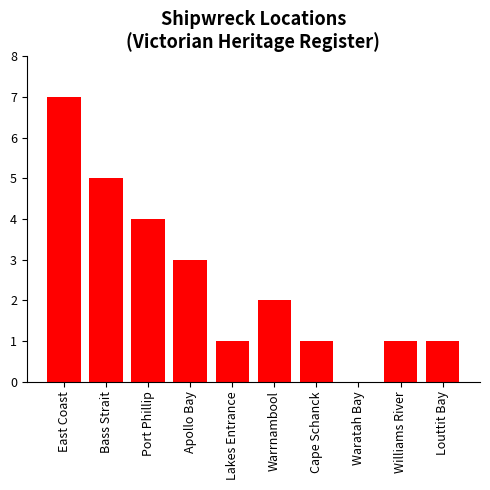

What is the sum of the values at Bass Strait and Louttit Bay?

6